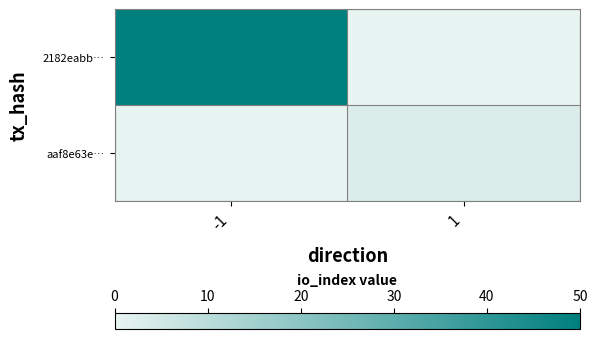

Reading left to right, list all the values displayed in this chart.

2182eabb…: -1=50	1=0
aaf8e63e…: -1=0	1=3